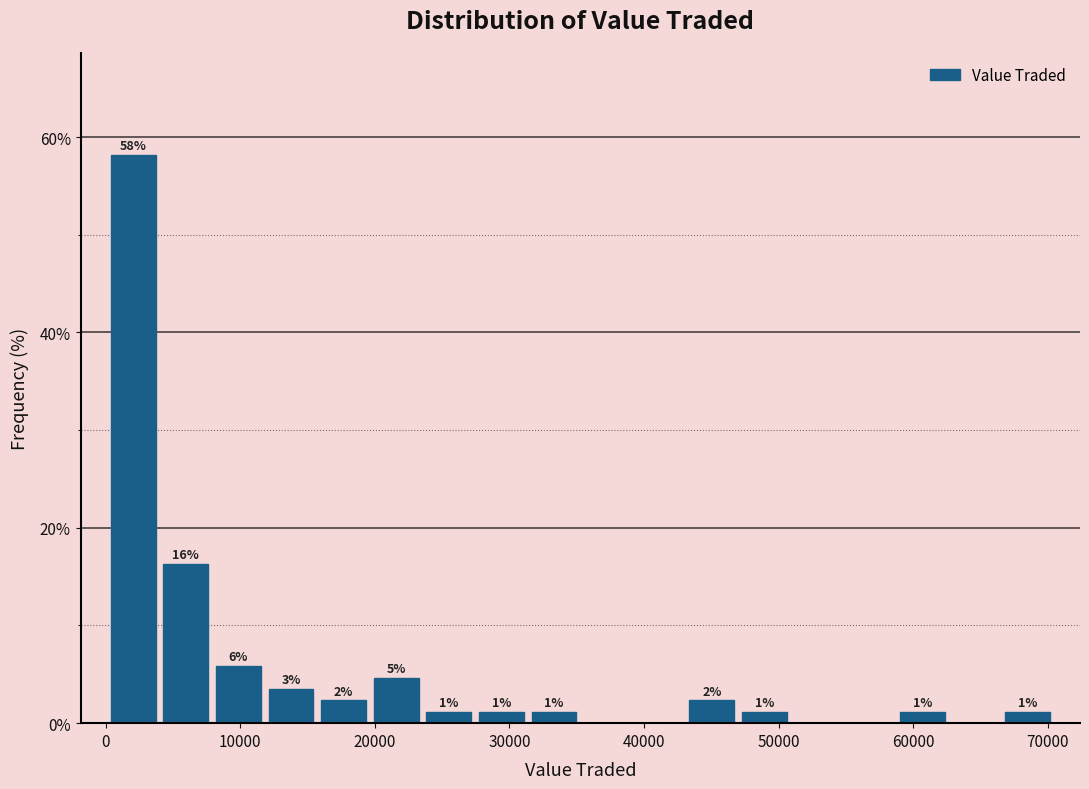

Read against the x-axis, roughly where is the centre of the tallest bar?

2000